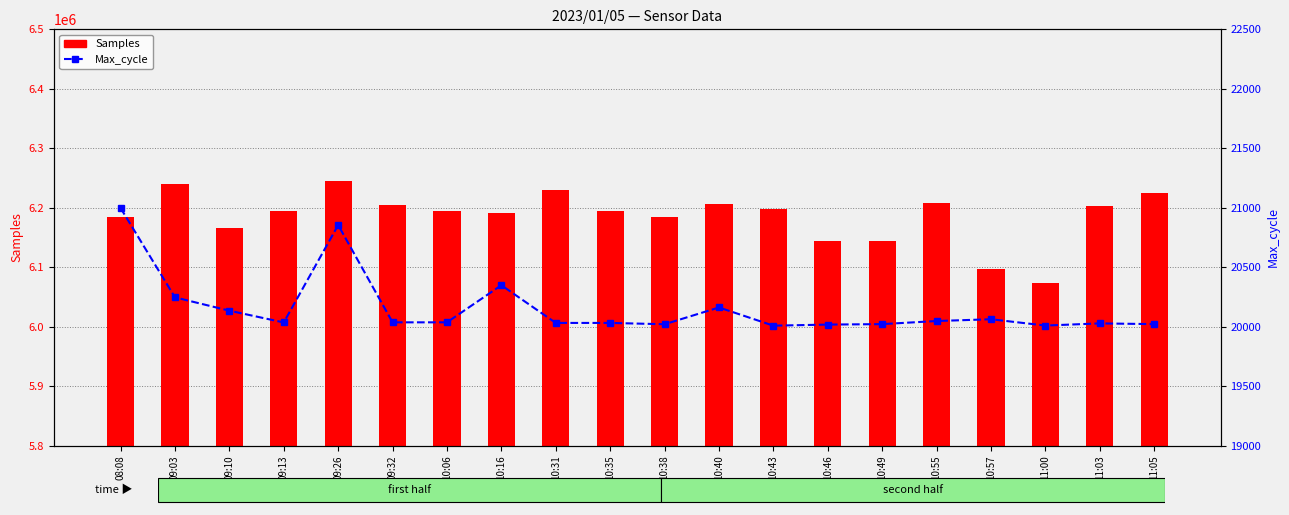

Reading left to right, transcribe all the data shown in this chart.

Samples: 6185076	6239552	6165847	6194165	6244464	6203826	6194994	6191366	6229279	6193987	6184060	6205965	6197236	6143847	6143566	6208650	6097716	6073639	6203504	6225212
Max_cycle: 20998	20246	20134	20035	20854	20036	20036	20348	20031	20031	20020	20161	20008	20017	20021	20047	20062	20009	20027	20021